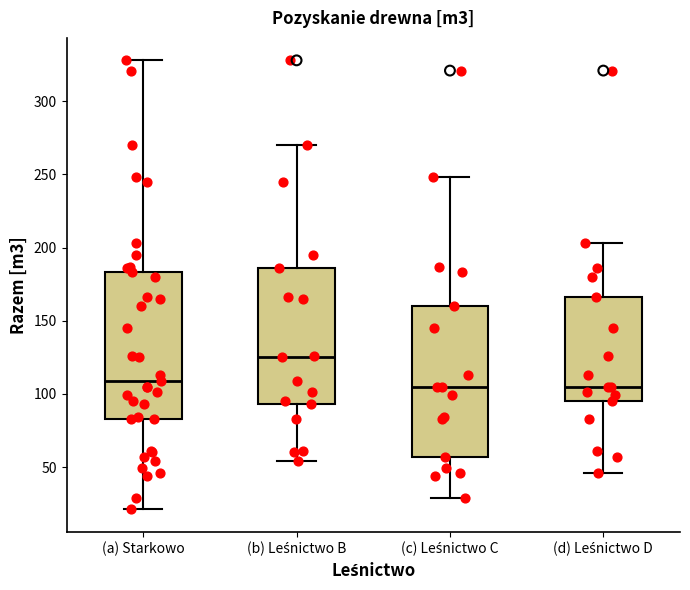

Where does the median line of the box for (c) Leśnictwo C sit on the y-axis? The values are not printed on the chart, so give them approximately, as read against the axis.

105